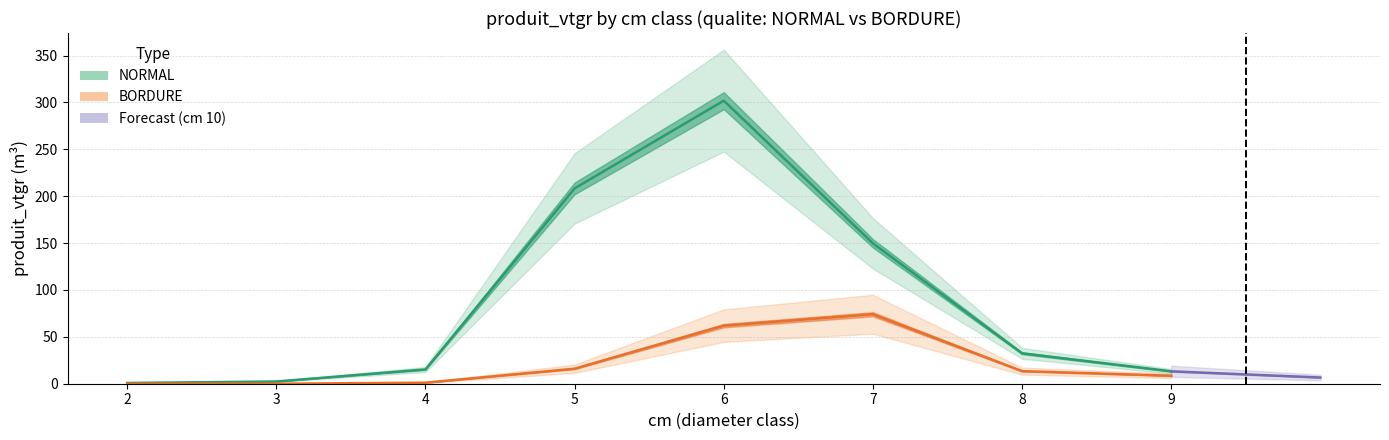

Which series has the largest total across all categories?

NORMAL_produit_vtgr